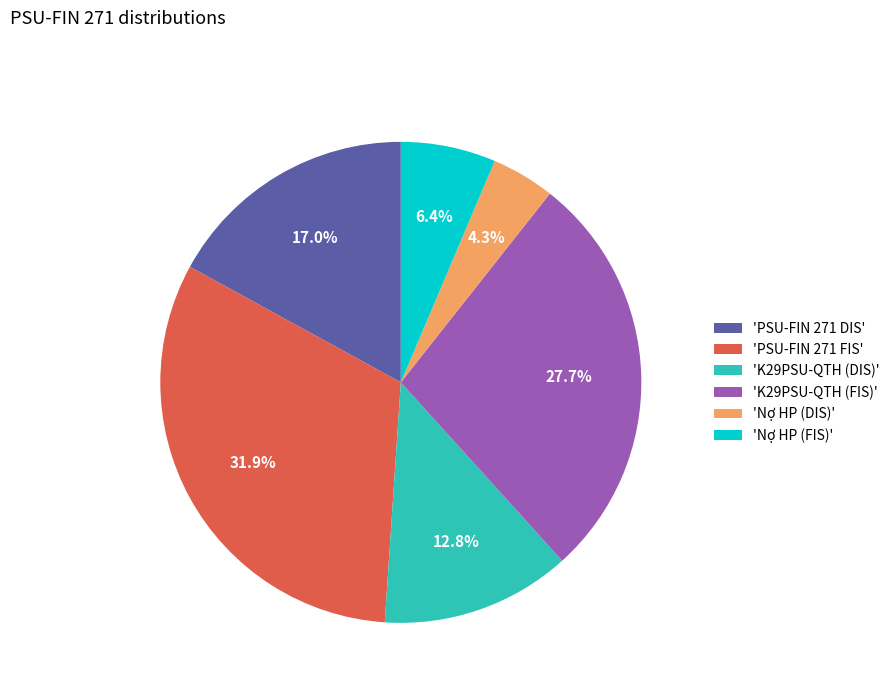

Is the sum of 'PSU-FIN 271 FIS' and 'Nợ HP (FIS)' greater than half?

No